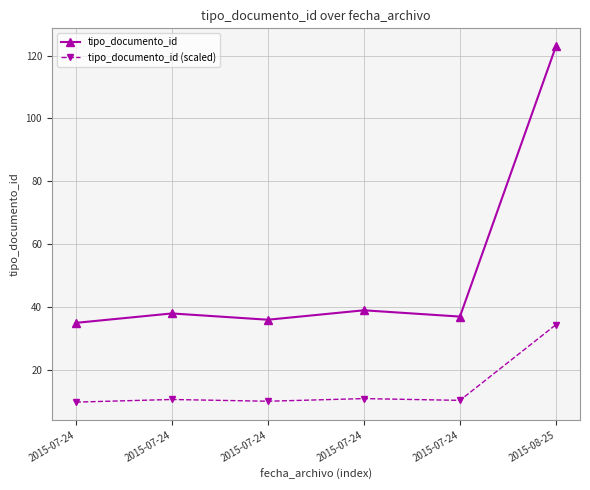

Reading right to left, what are all the values shown in this chart?

tipo_documento_id: 2015-08-25=123.0	2015-07-24=37.0	2015-07-24=39.0	2015-07-24=36.0	2015-07-24=38.0	2015-07-24=35.0
tipo_documento_id (scaled): 2015-08-25=34.4	2015-07-24=10.4	2015-07-24=10.9	2015-07-24=10.1	2015-07-24=10.6	2015-07-24=9.8